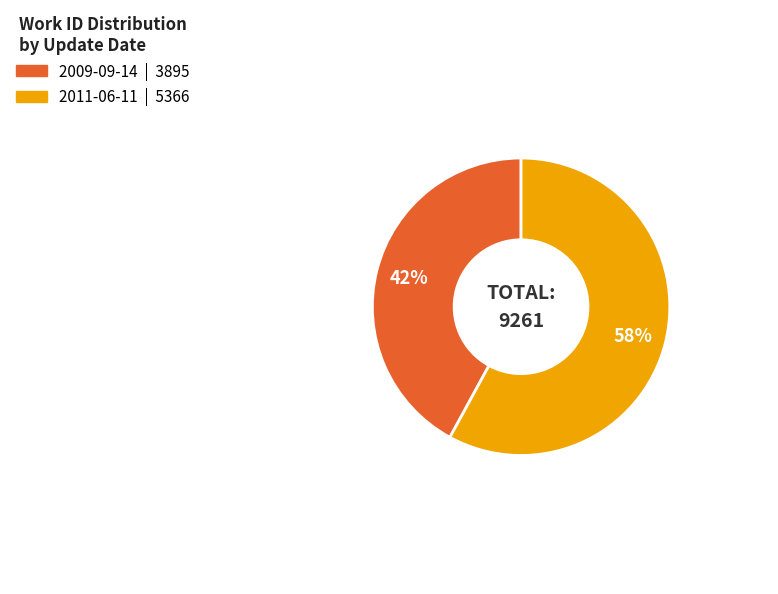

Is the sum of 2011-06-11 and 2009-09-14 greater than half?

Yes